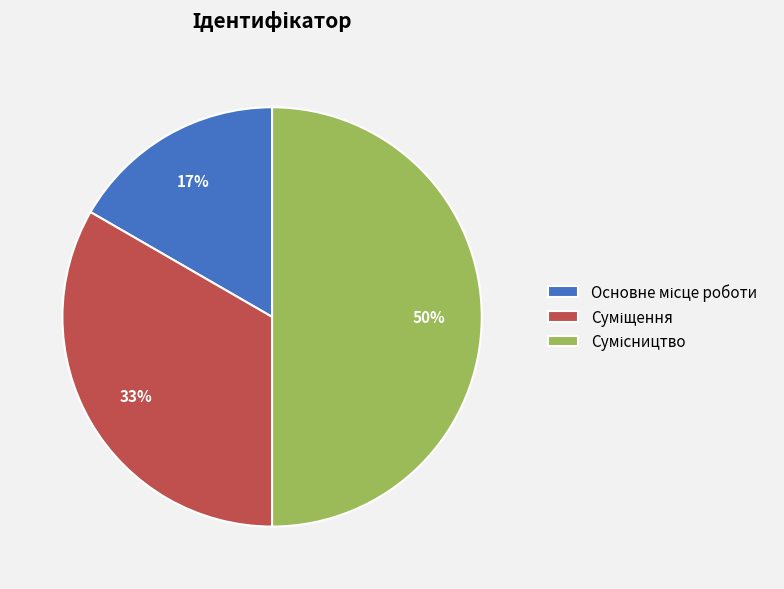

To the nearest percent, what is the average slice percentage?

33%